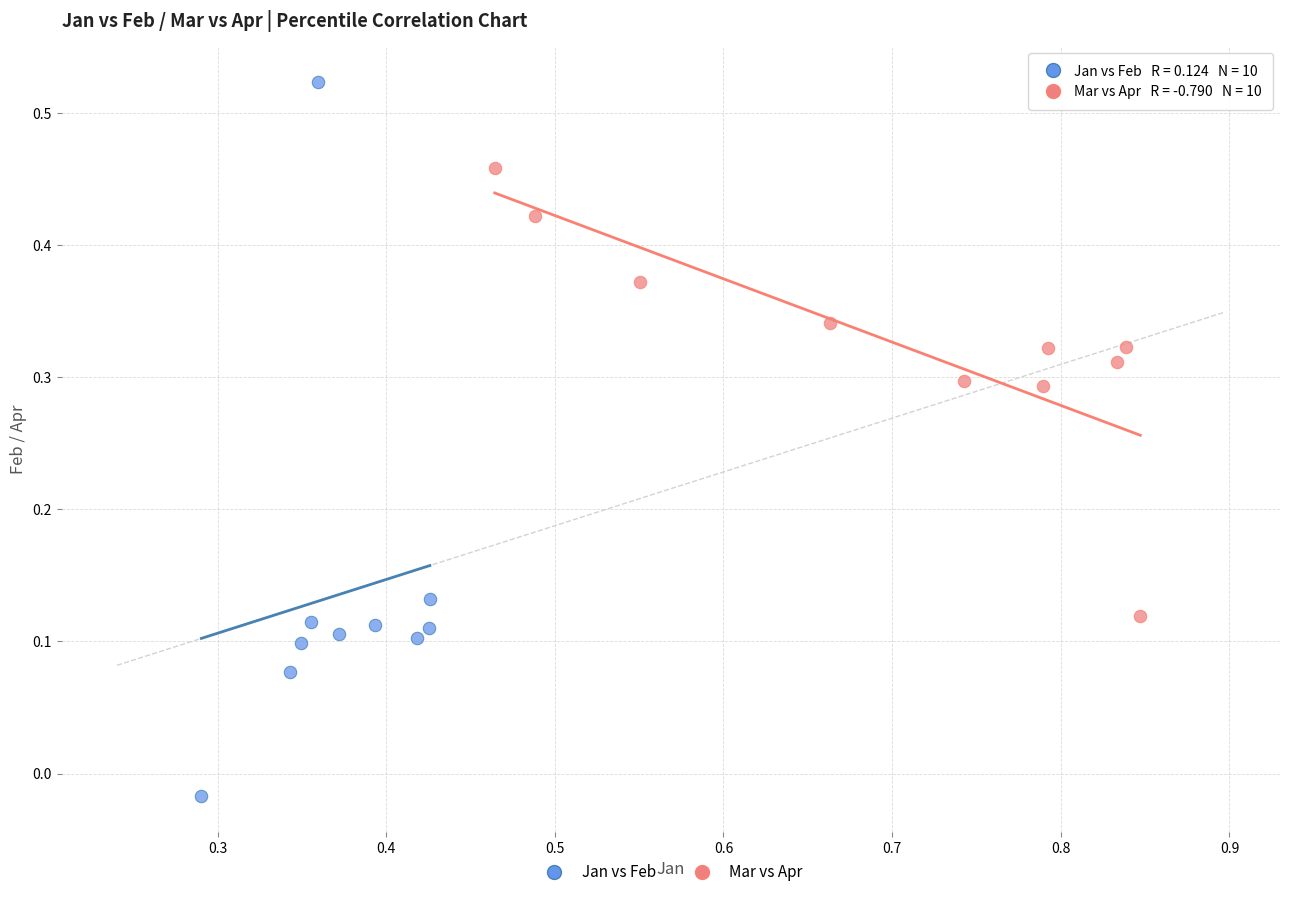

Which series reaches the minimum Y coordinate?

Jan vs Feb